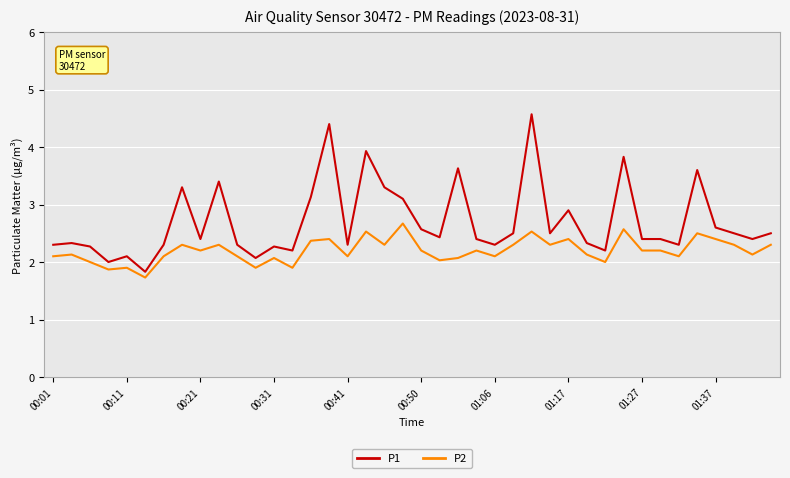

What are all the series names shown in the legend?

P1, P2